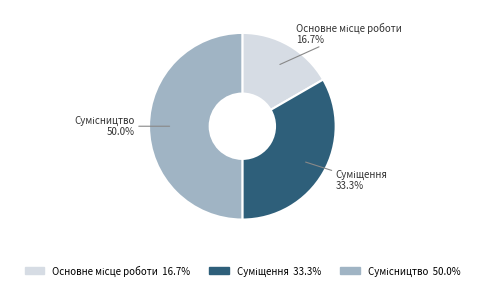

To the nearest percent, what is the combined percentage of Суміщення and Сумісництво?

83%